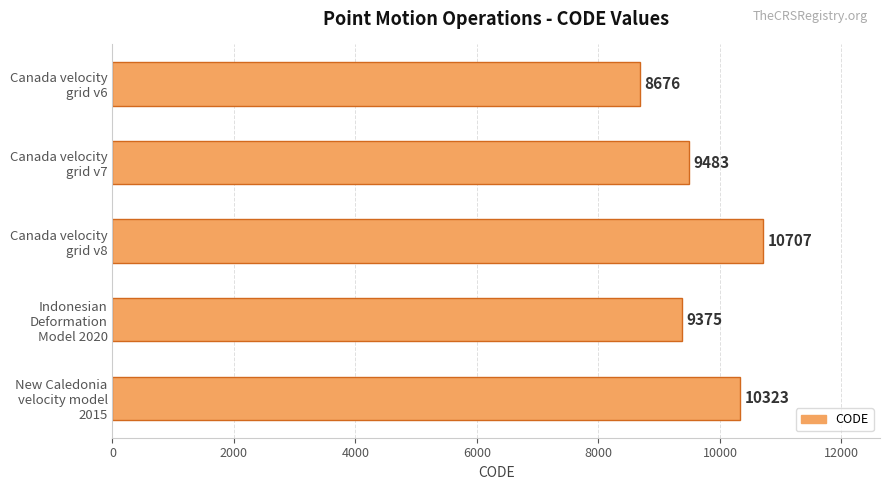

Reading top to bottom, list all the values displayed in this chart.

8676	9483	10707	9375	10323